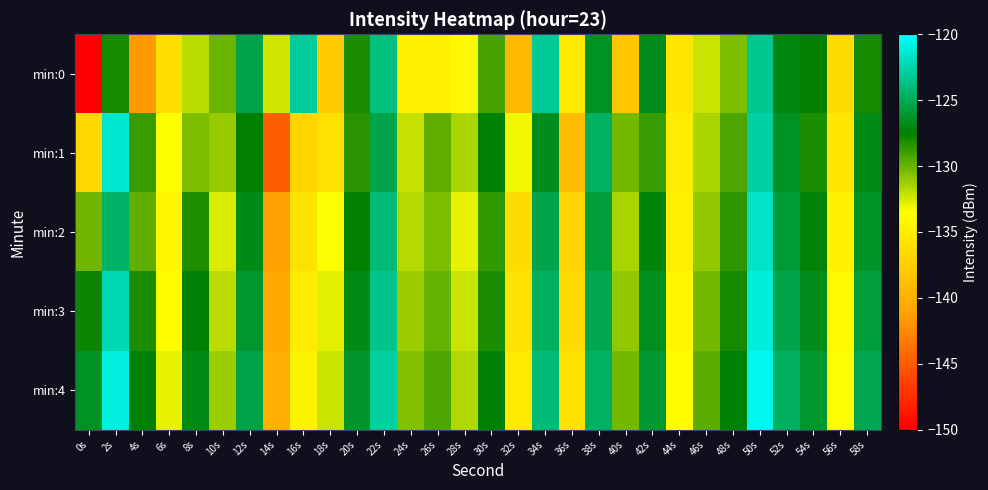

What is the maximum value shown in the chart?

-120.5